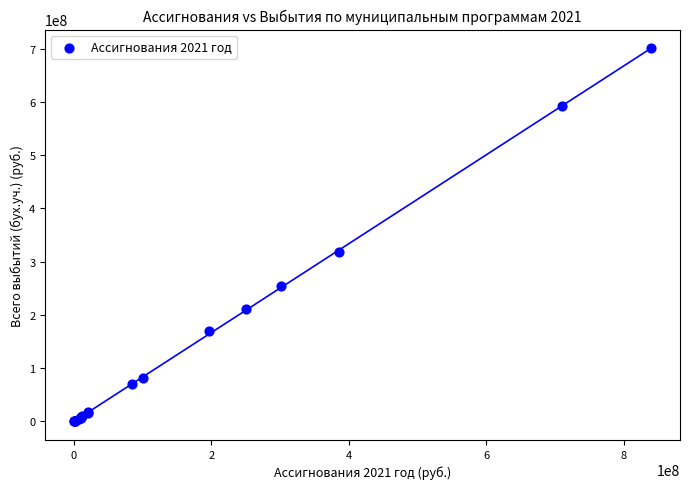

What Y value in the scatter plot is closest to 350383470?

318957455.5